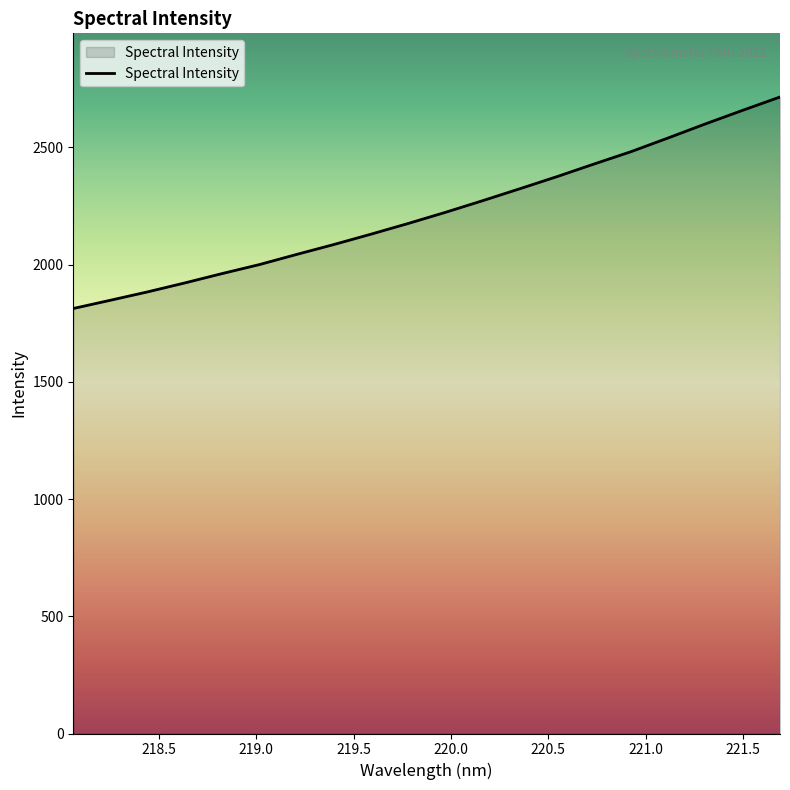

Does the chart have visible grid lines?

No